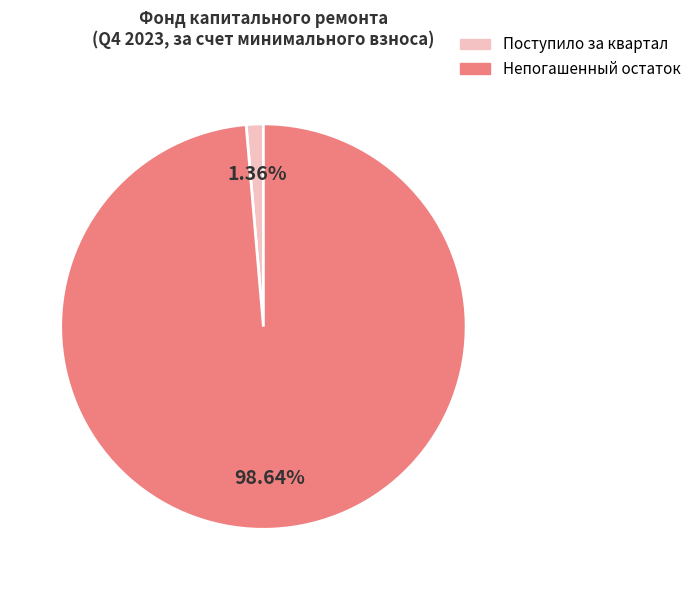

What is the majority slice?

Непогашенный остаток